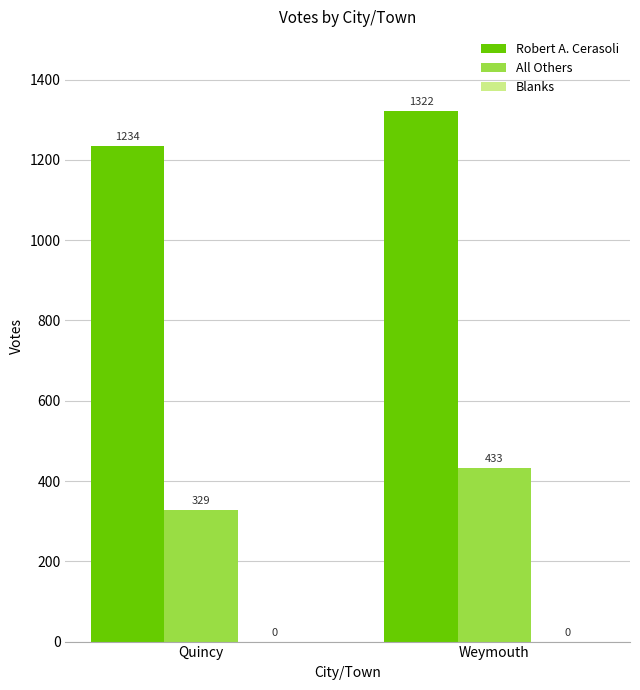

What is the highest value of the Robert A. Cerasoli series?

1322